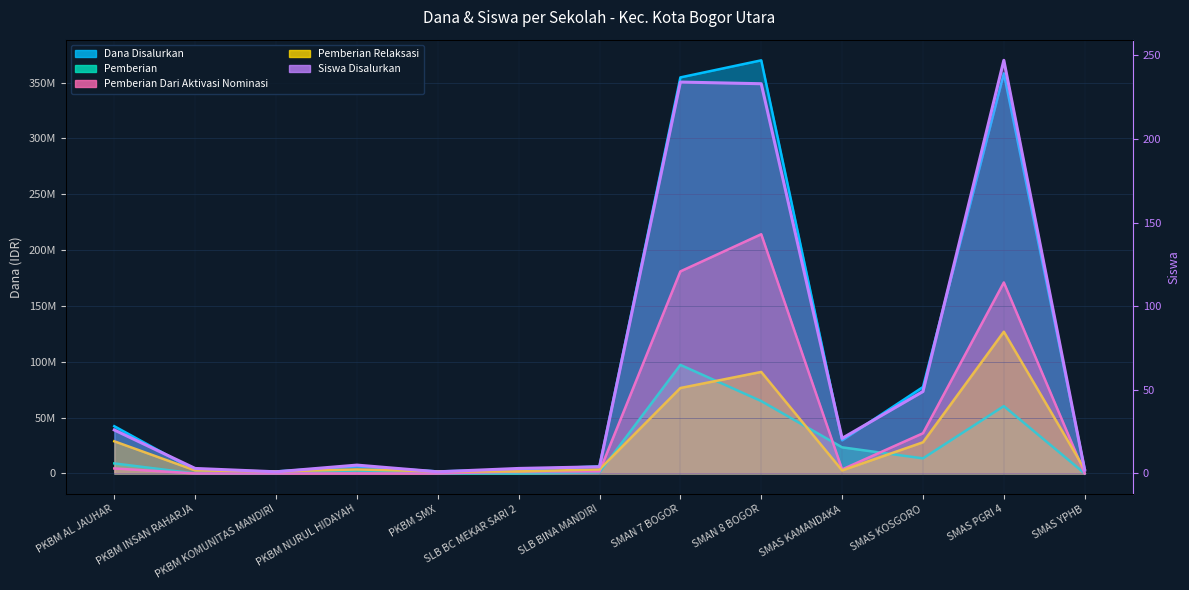

Rank the series at SMAS PGRI 4 from highest to lowest value.

Dana Disalurkan, Pemberian Dari Aktivasi Nominasi, Pemberian Relaksasi, Pemberian, Siswa Disalurkan